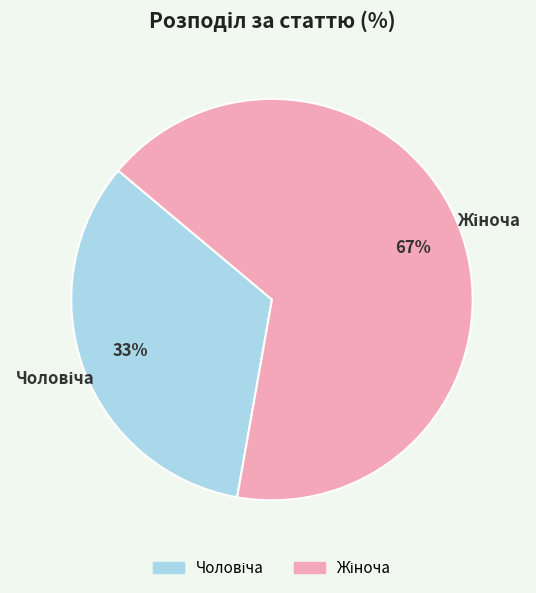

Does any single category account for the majority?

Yes